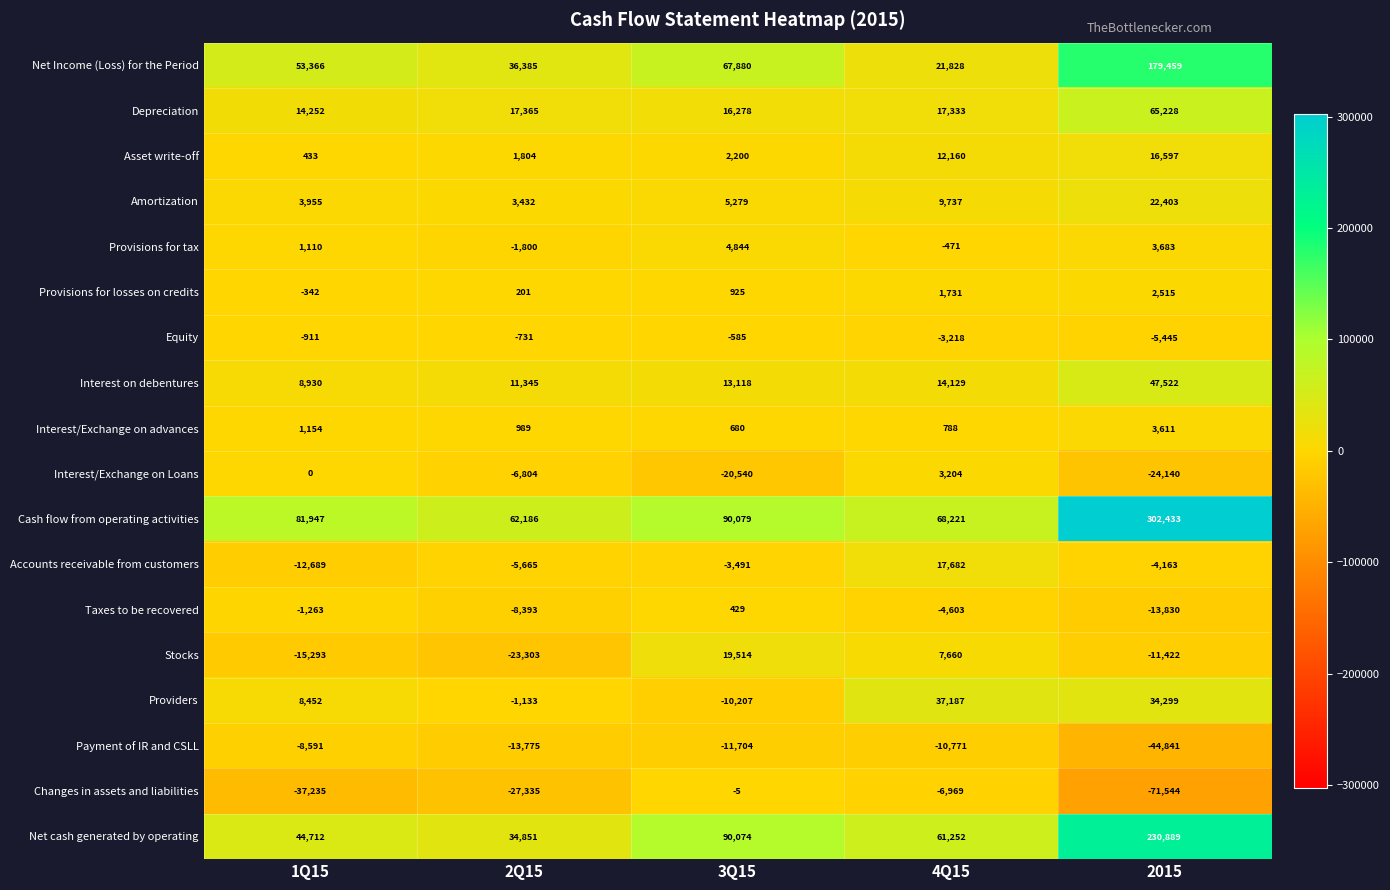

What is the highest value of the Changes in assets and liabilities series?

-5